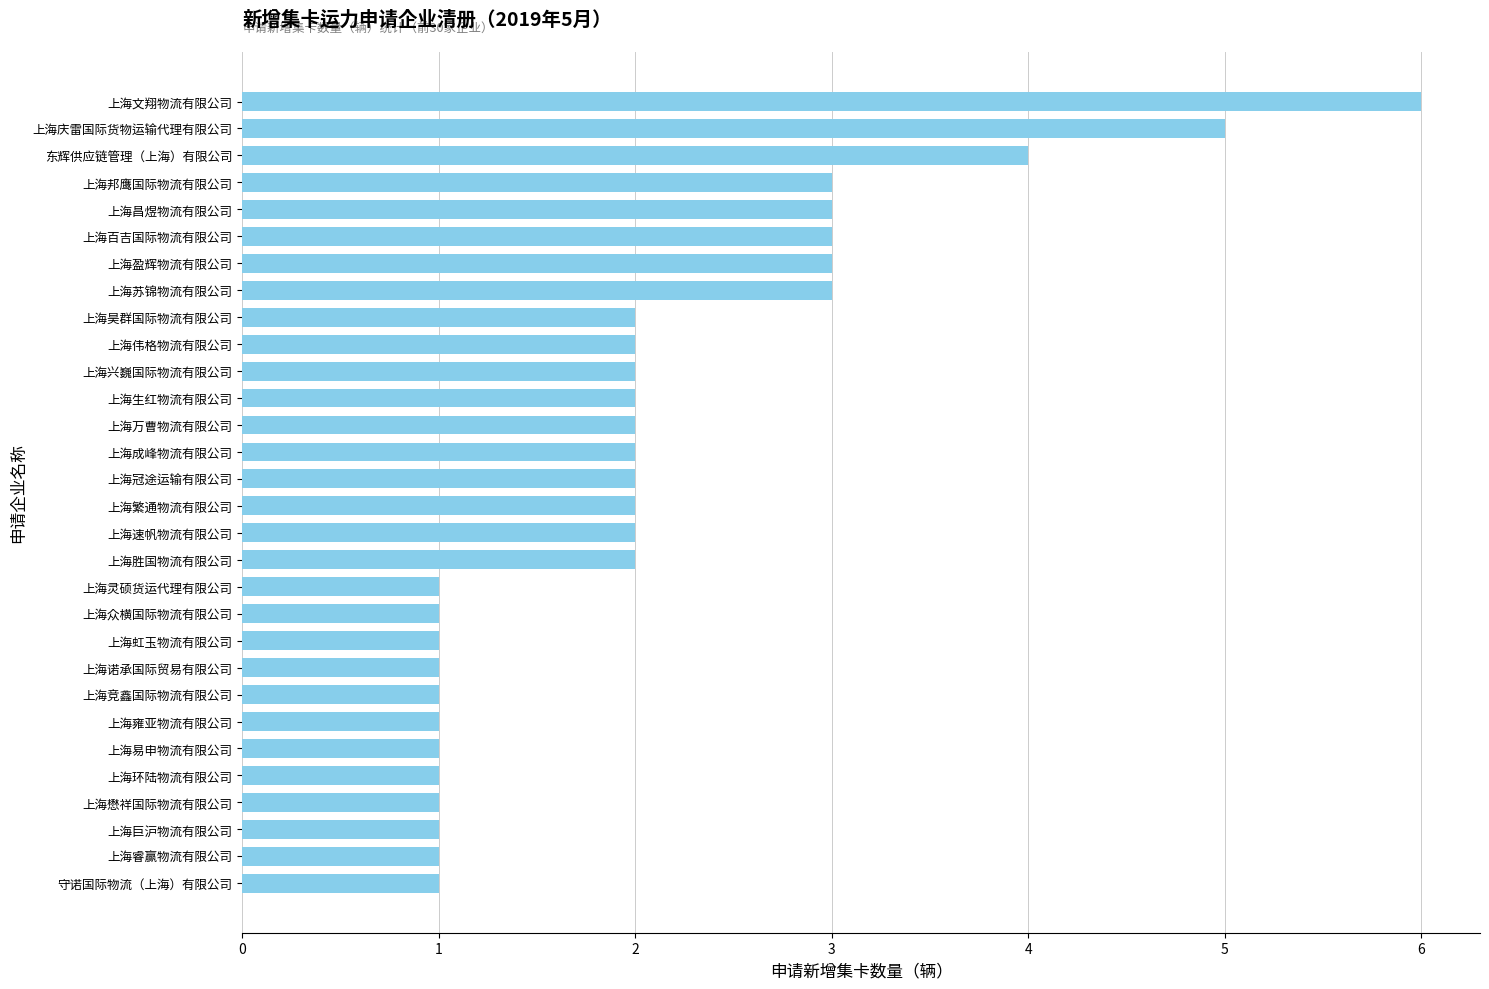

What is the change in value from 上海众横国际物流有限公司 to 上海胜国物流有限公司?

+1